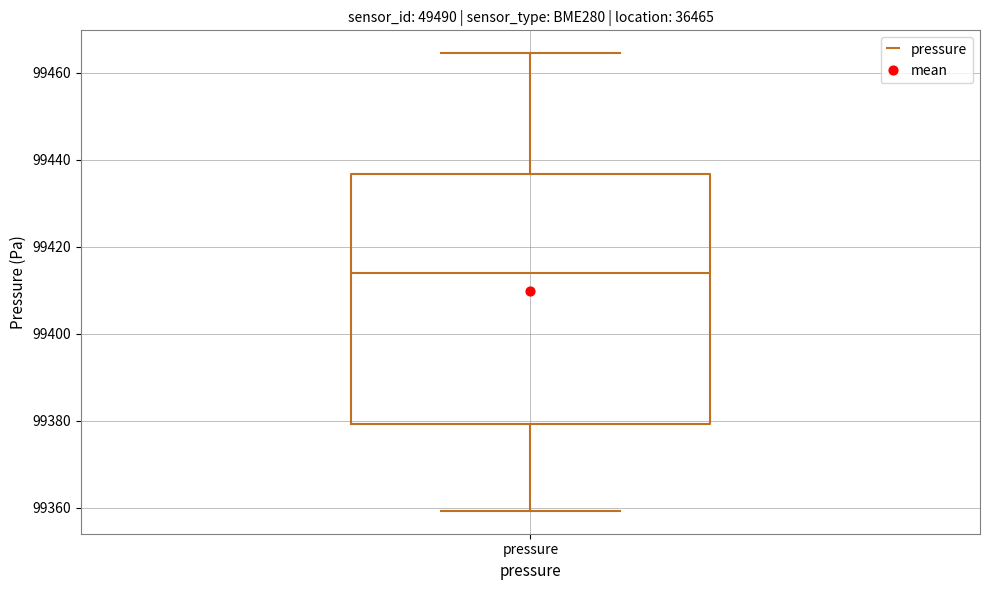

Transcribe this box plot: give where the median line is, the range the box spans, and where the two whiskers end, as read against the y-axis. The values are not printed on the chart, so give them approximately, as read against the axis.

median 99414, box 99380 to 99436, whiskers 99360 to 99464